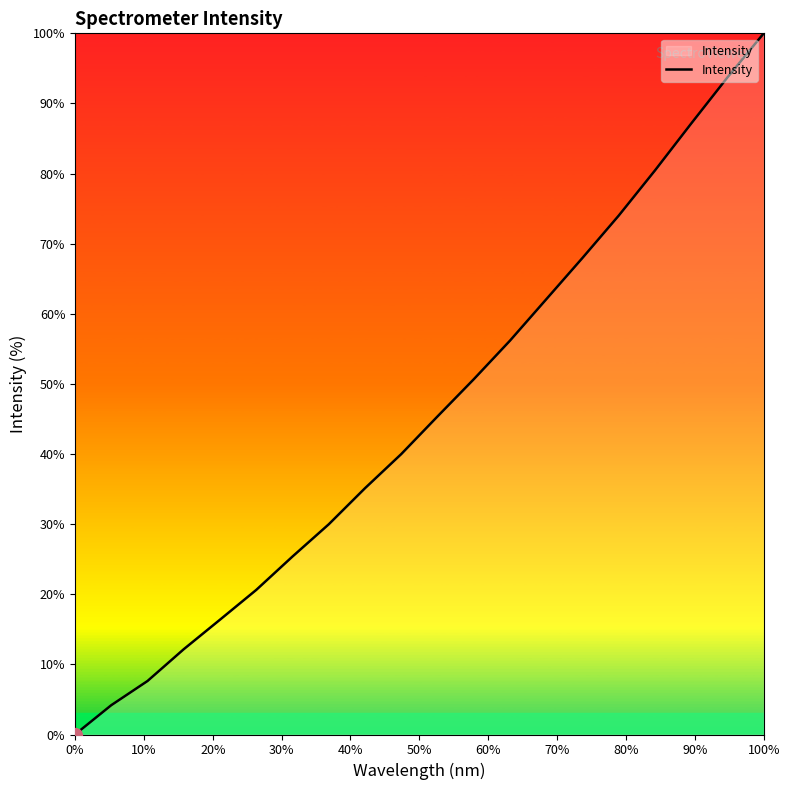

How many values are below 45?

10